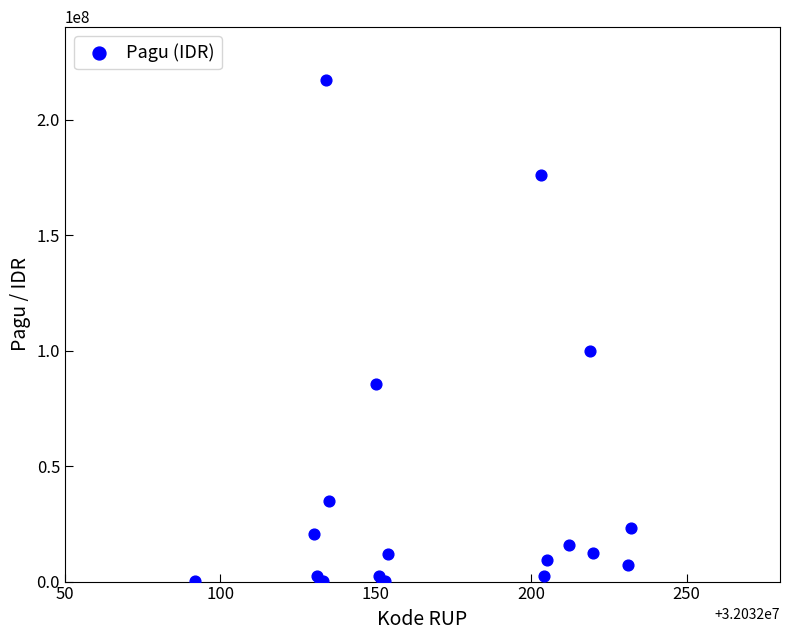

What Y value in the scatter plot is closest to 108800000?

99958000